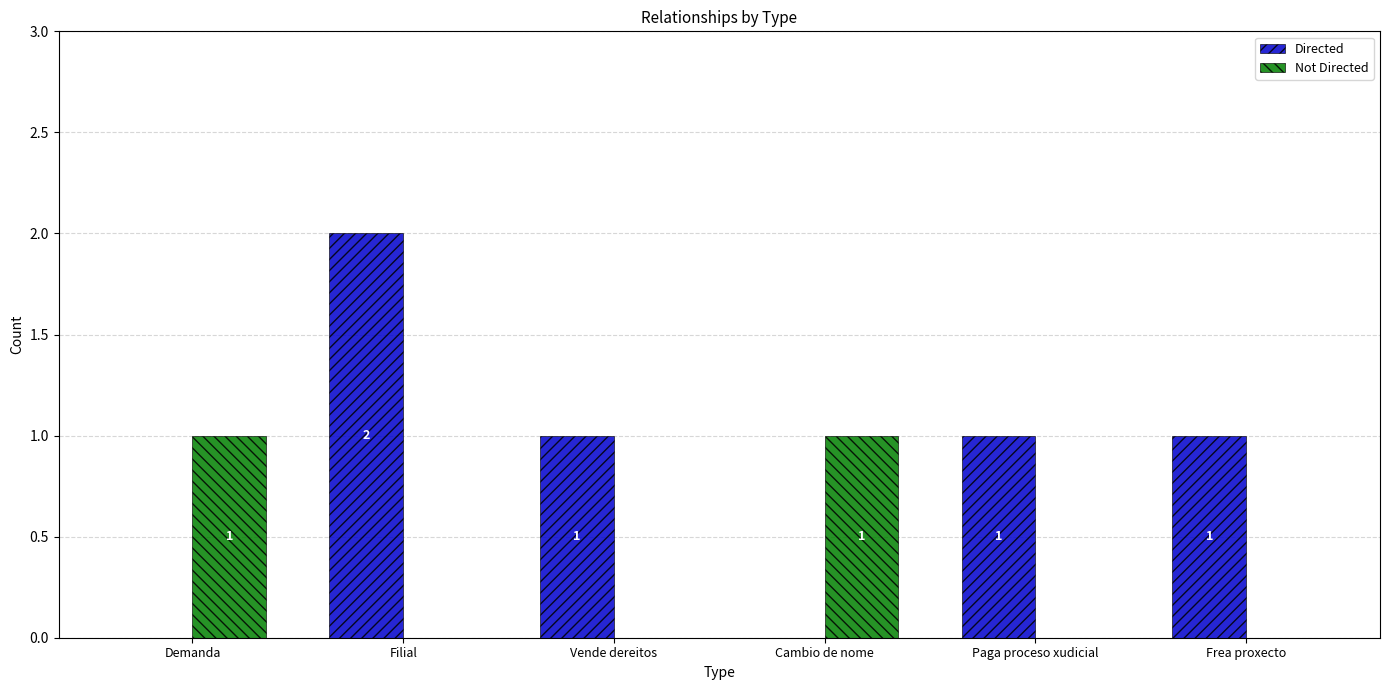

At which category does the chart reach its peak across all series?

Filial